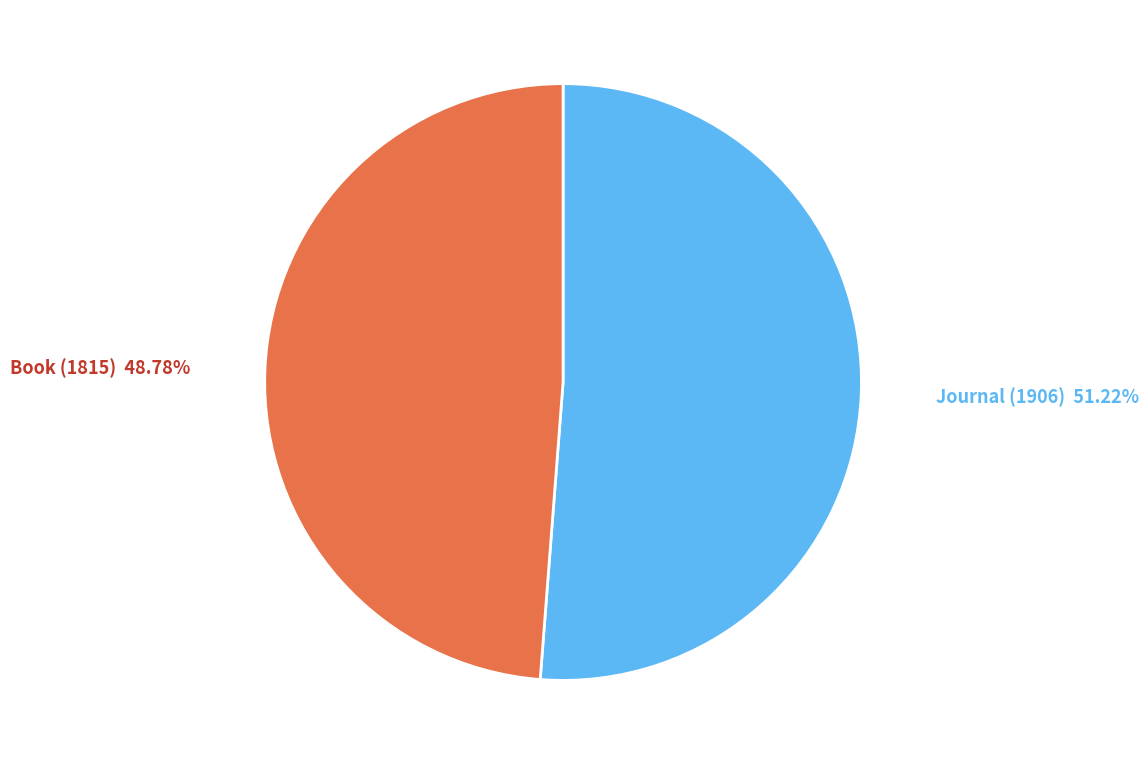

What portion of the pie excludes Book (1815)?

51.2%